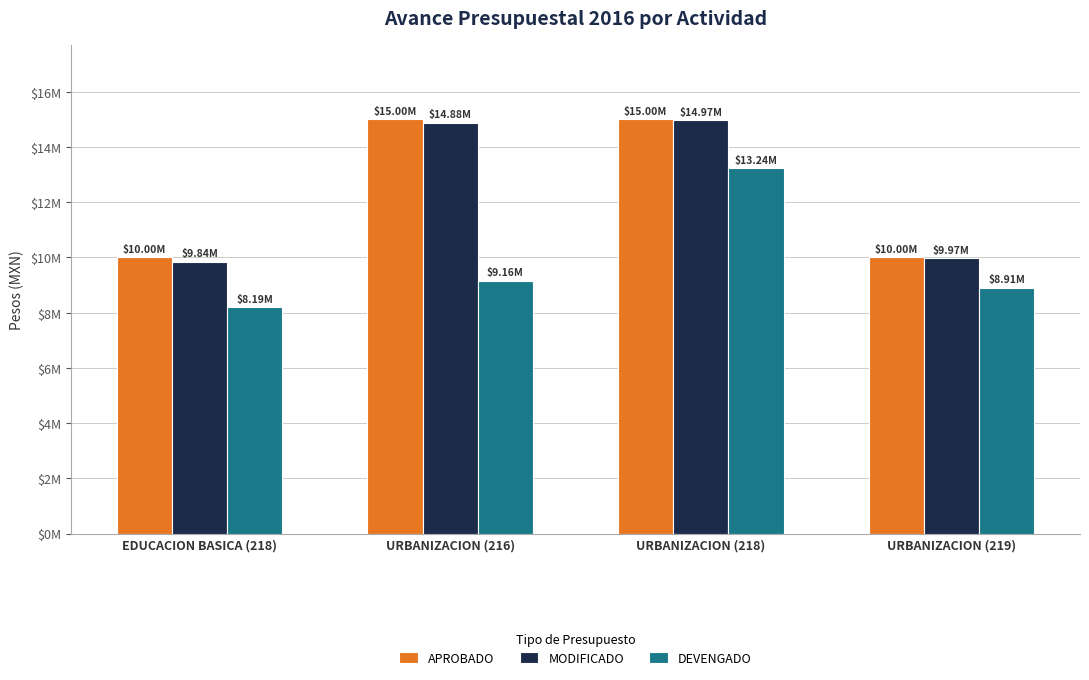

Reading left to right, extract all data points from this chart.

APROBADO: EDUCACION BASICA (218)=10000000.0	URBANIZACION (216)=15000000.0	URBANIZACION (218)=15000000.0	URBANIZACION (219)=10000000.0
MODIFICADO: EDUCACION BASICA (218)=9843224.5	URBANIZACION (216)=14876847.0	URBANIZACION (218)=14967431.9	URBANIZACION (219)=9966801.2
DEVENGADO: EDUCACION BASICA (218)=8190907.6	URBANIZACION (216)=9163145.2	URBANIZACION (218)=13238162.8	URBANIZACION (219)=8907386.8